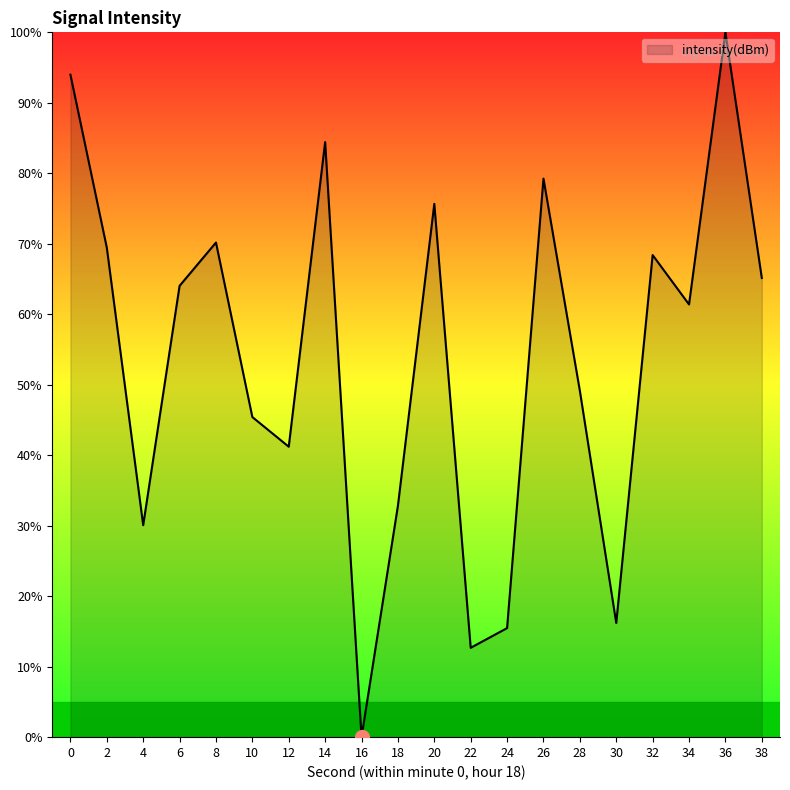

Is it true that the value at 18 is 32.8?

True